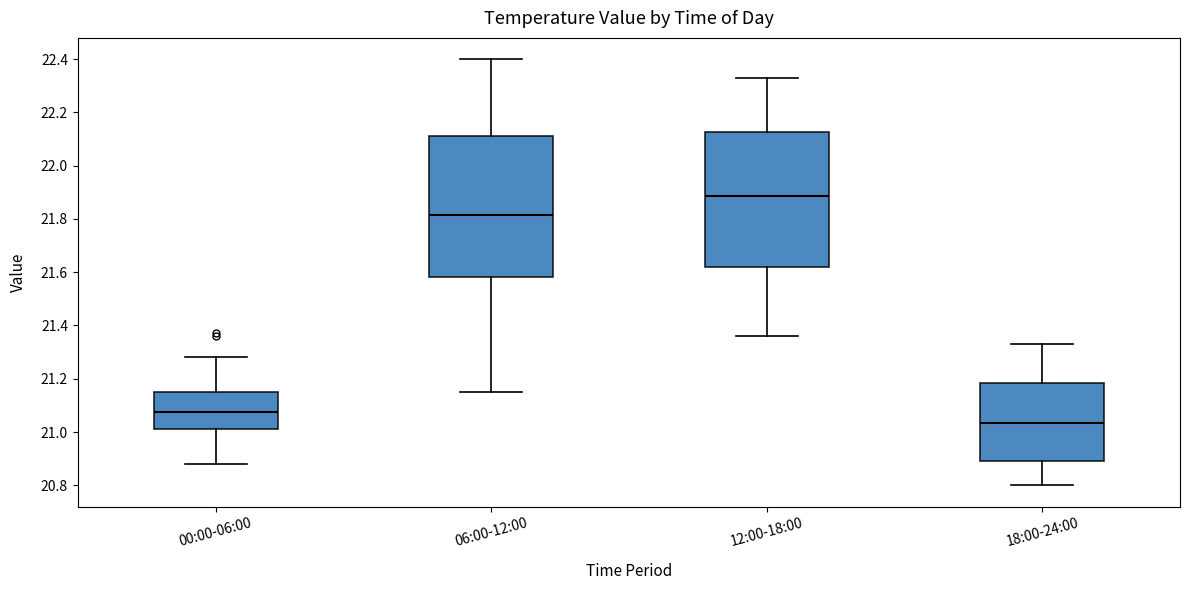

Reading left to right, read every box against the y-axis: the position of its median line, the range the box covers, and the ends of its whiskers. The values are not printed on the chart, so give them approximately, as read against the axis.

00:00-06:00: median 21.08, box 21.02 to 21.16, whiskers 20.88 to 21.28
06:00-12:00: median 21.82, box 21.58 to 22.12, whiskers 21.16 to 22.40
12:00-18:00: median 21.88, box 21.62 to 22.12, whiskers 21.36 to 22.34
18:00-24:00: median 21.04, box 20.90 to 21.18, whiskers 20.80 to 21.34